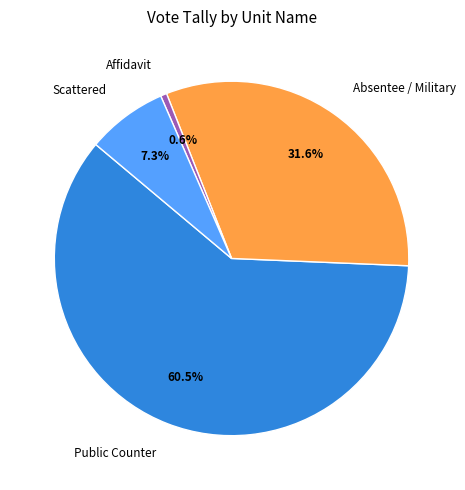

Which category has the biggest portion of the pie?

Public Counter